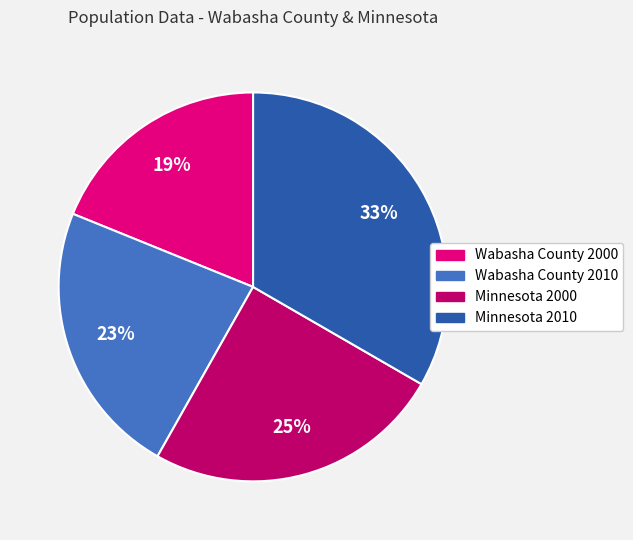

To the nearest percent, what portion does Minnesota 2010 represent?

33%